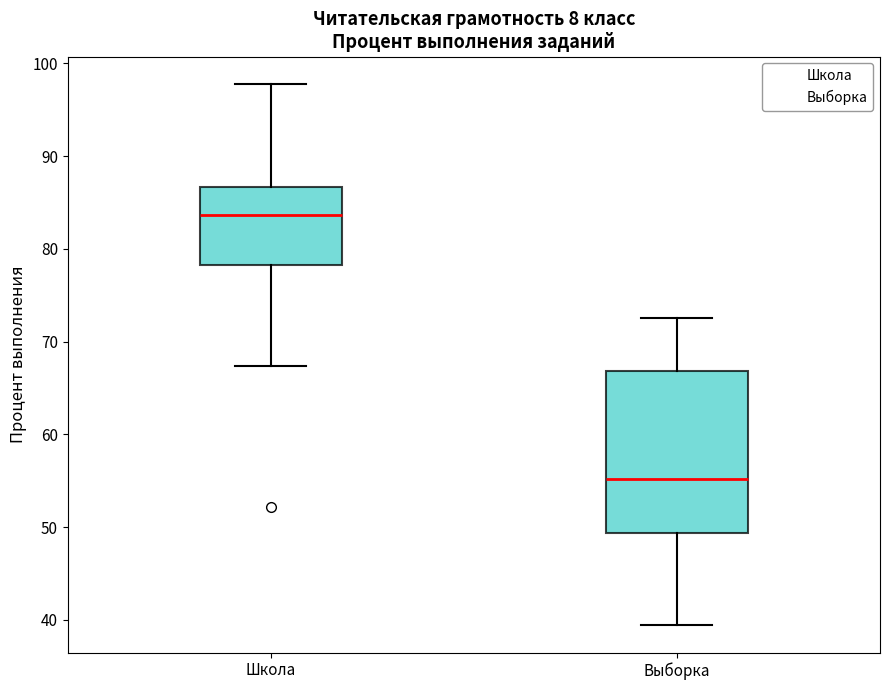

Where does the upper whisker of the box for Выборка end on the y-axis? The values are not printed on the chart, so give them approximately, as read against the axis.

73